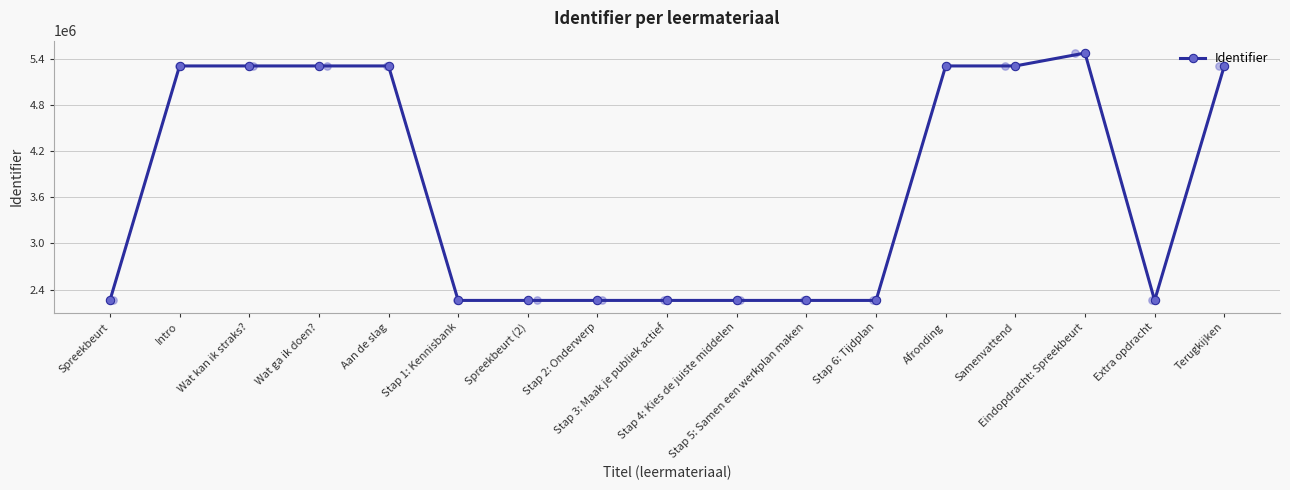

Which has a higher value, Extra opdracht or Intro?

Intro